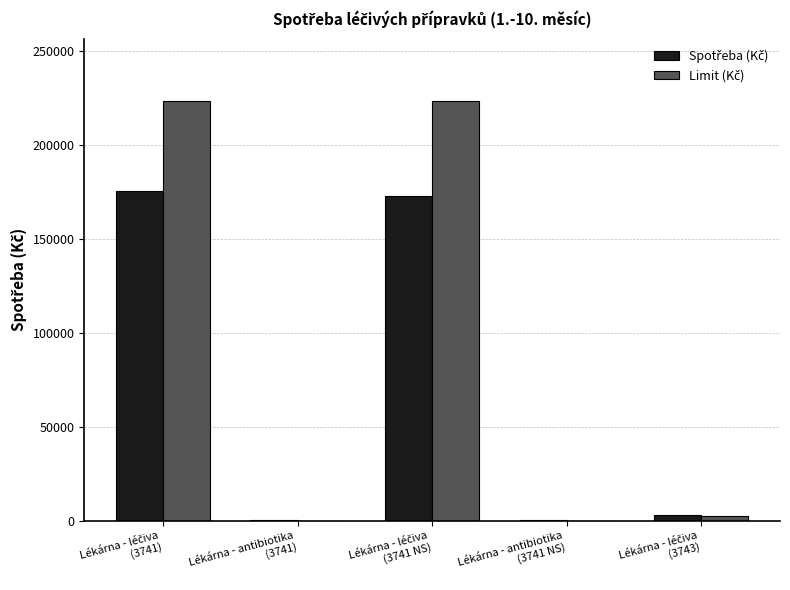

Are the bars grouped side by side (vs. stacked)?

Yes